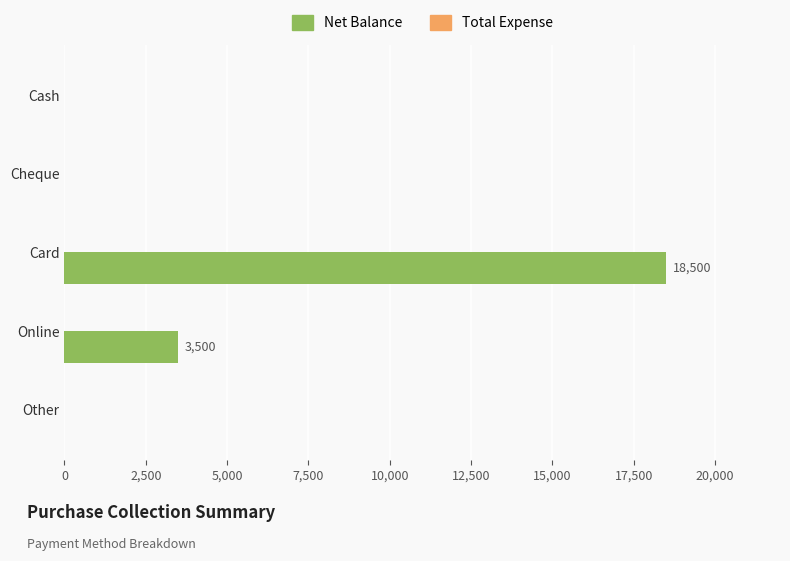

What is the sum of the values at Cheque and Online?

3500